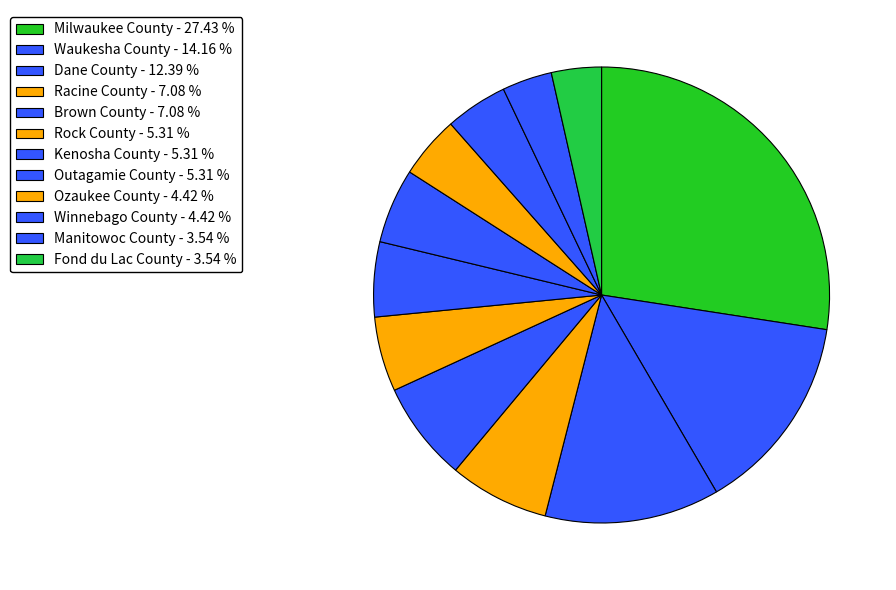

Does Fond du Lac County represent more than half of the total?

No